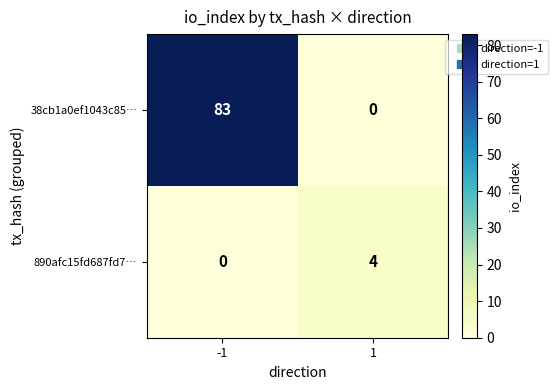

Read the 38cb1a0ef1043c85… value at -1, to the nearest 10.

80